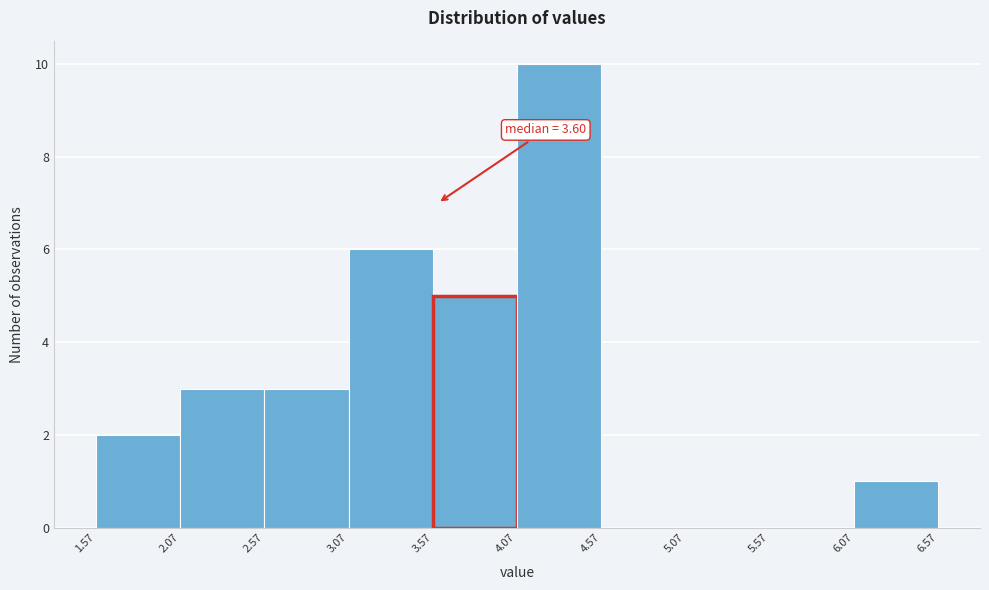

Which range on the x-axis has the tallest bar?

4.07 to 4.57